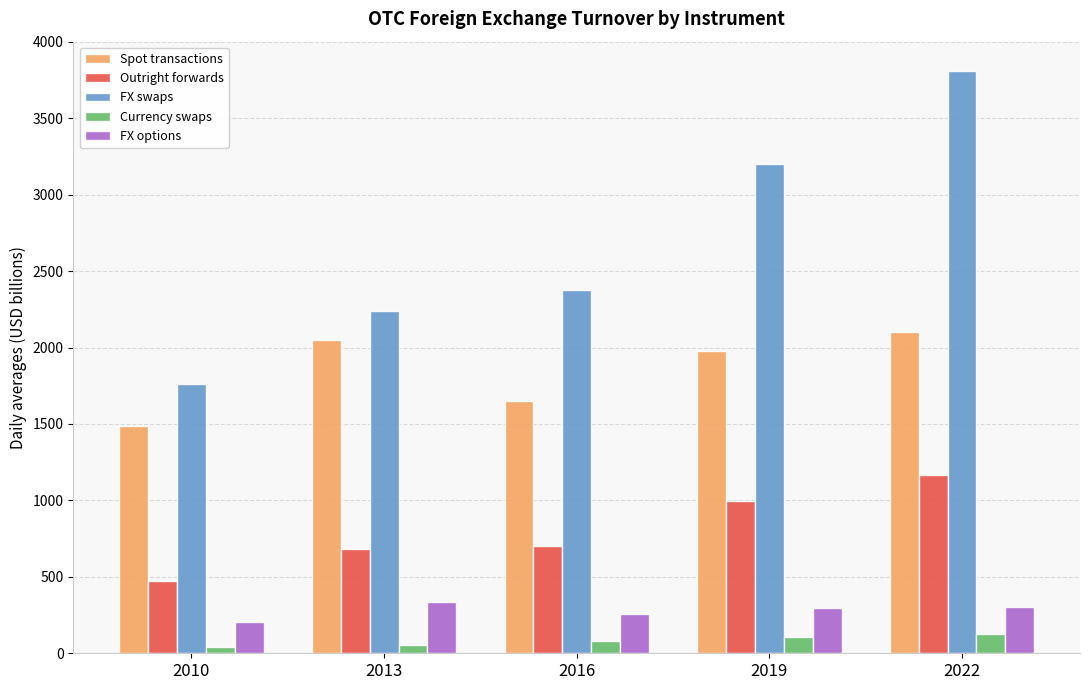

Which category has the highest value across all series?

2022